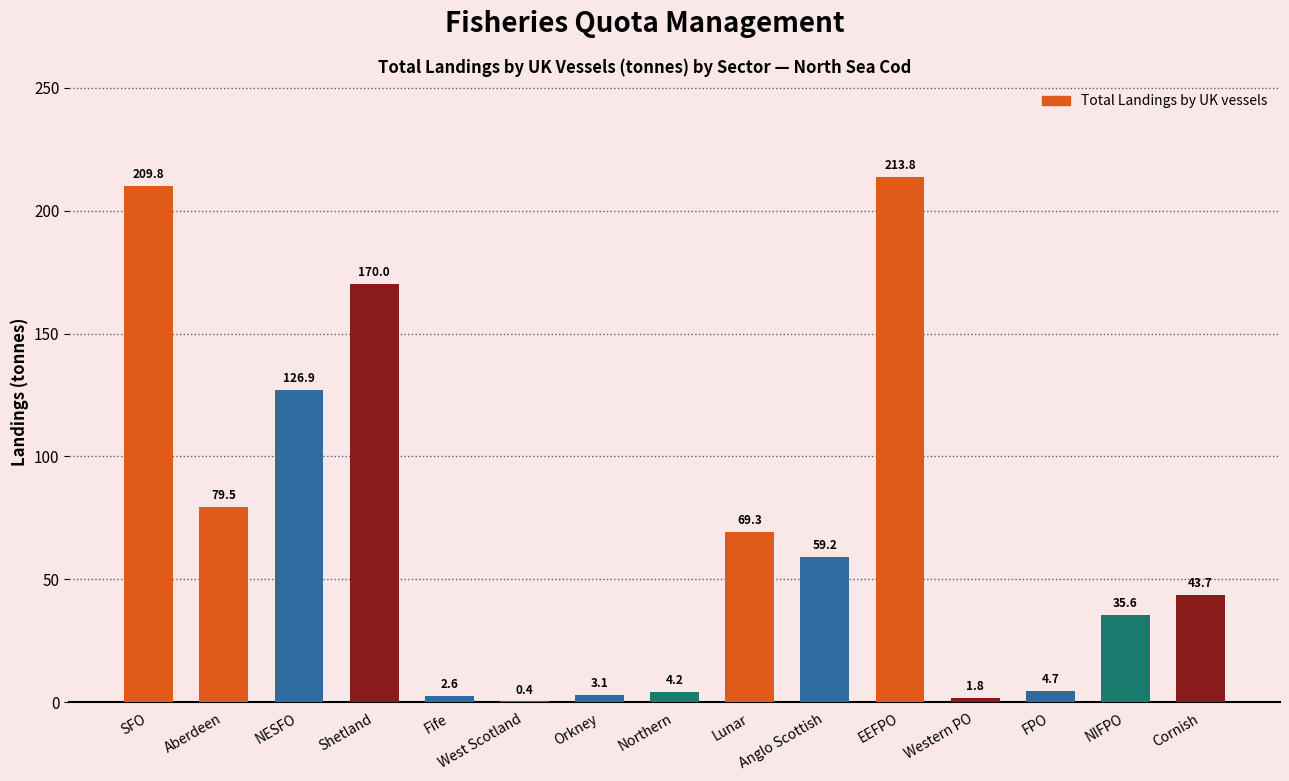

At which label is the value closest to 107?

NESFO